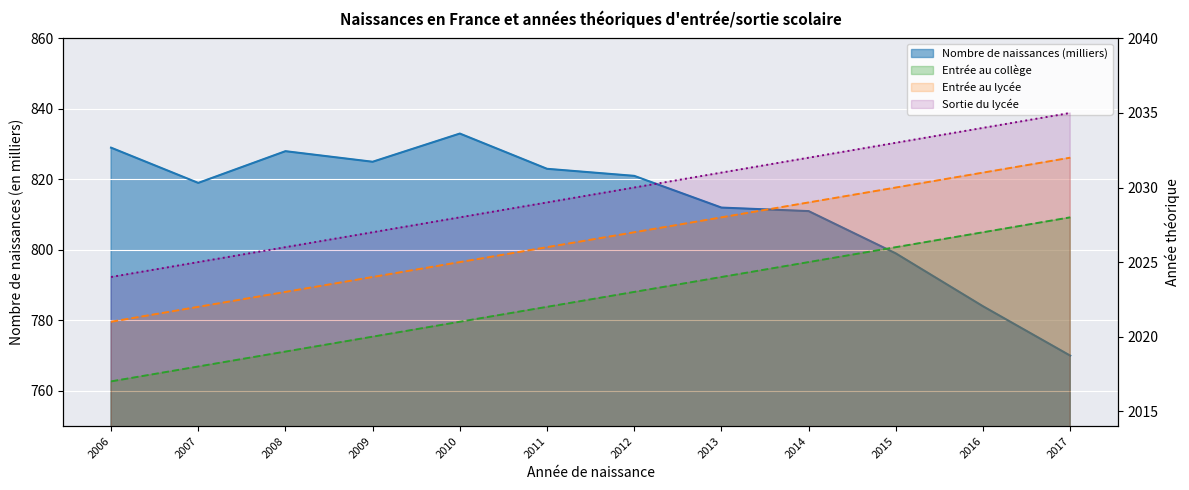

True or false: Année théorique d'entrée au collège and Année théorique de sortie du lycée intersect in this chart.

False